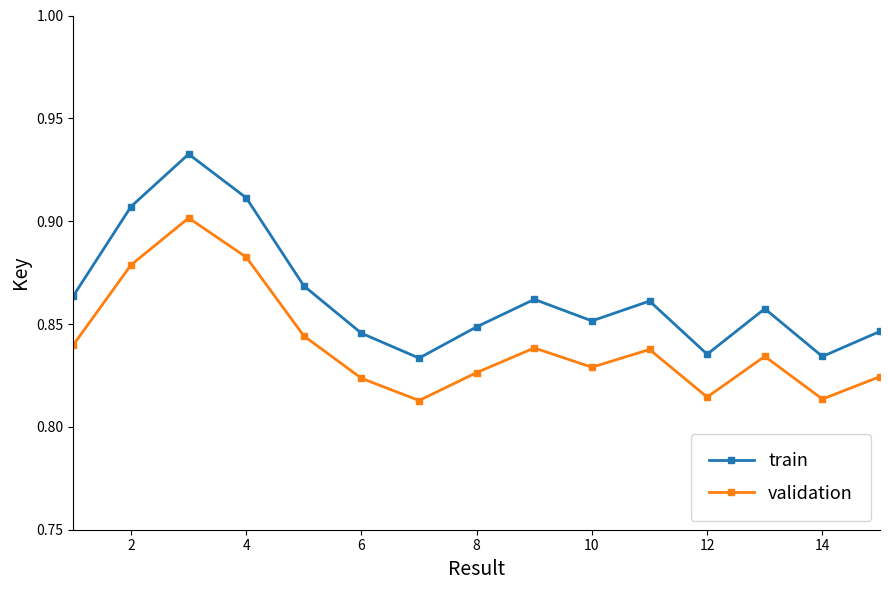

What is the sum of all train values?

13.0